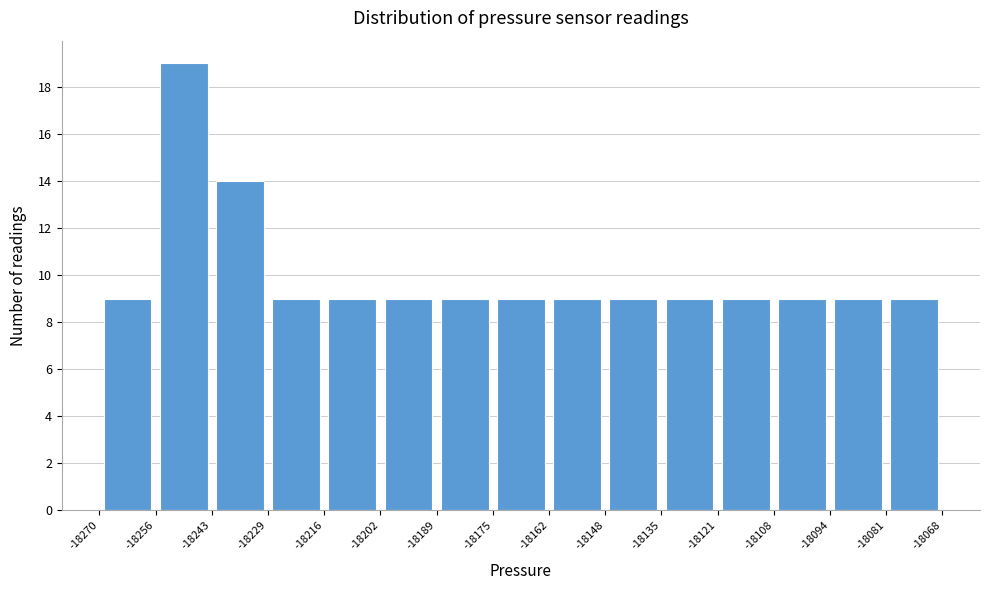

Reading left to right, transcribe this chart: for each bar, give the range it covers on the x-axis and its height. The values are not printed on the chart, so give them approximately, as read against the axis.

-18270 to -18256: 9
-18256 to -18243: 19
-18243 to -18229: 14
-18229 to -18216: 9
-18216 to -18202: 9
-18202 to -18189: 9
-18189 to -18175: 9
-18175 to -18162: 9
-18162 to -18148: 9
-18148 to -18135: 9
-18135 to -18121: 9
-18121 to -18108: 9
-18108 to -18094: 9
-18094 to -18081: 9
-18081 to -18068: 9